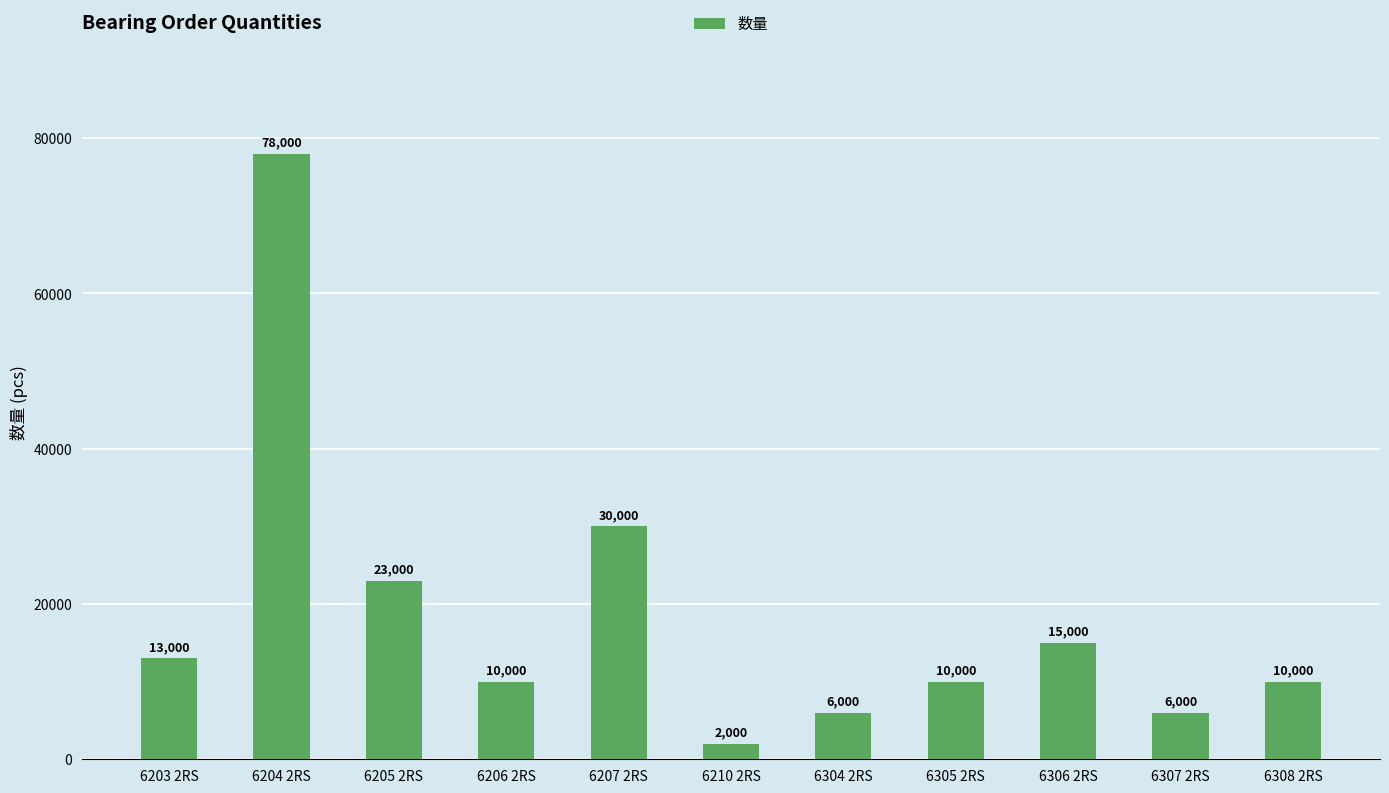

True or false: the data shows 13000 at 6203 2RS.

True